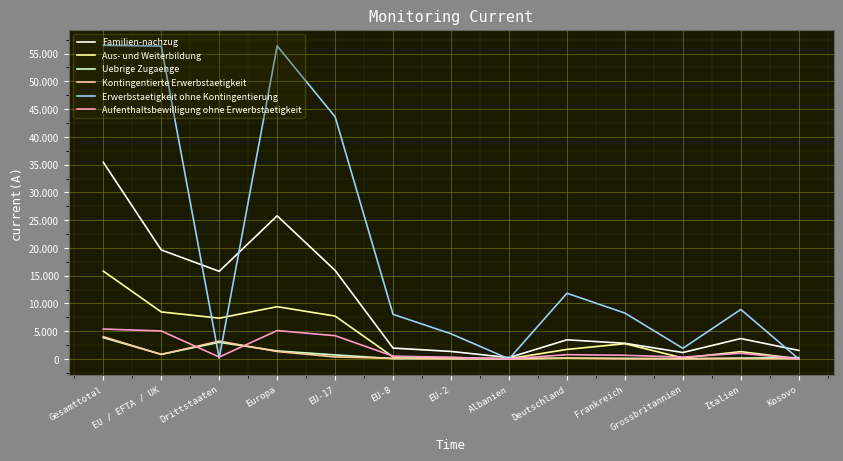

What is the difference between the second highest and second lowest values in the Familien-nachzug series?

24620